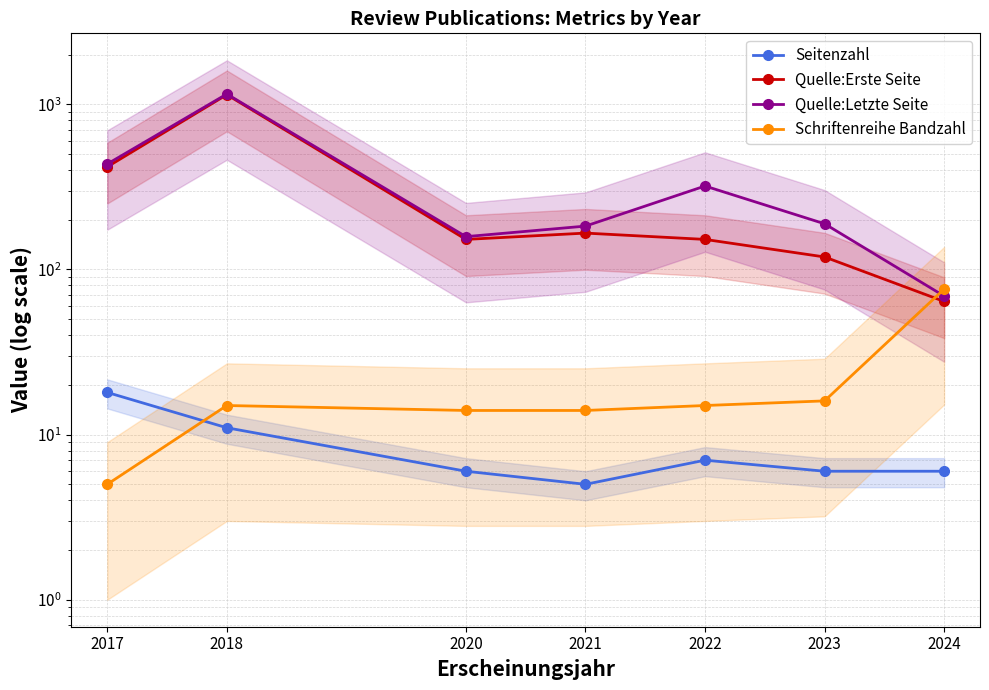

Read the Quelle:Erste Seite value at 2017.

418